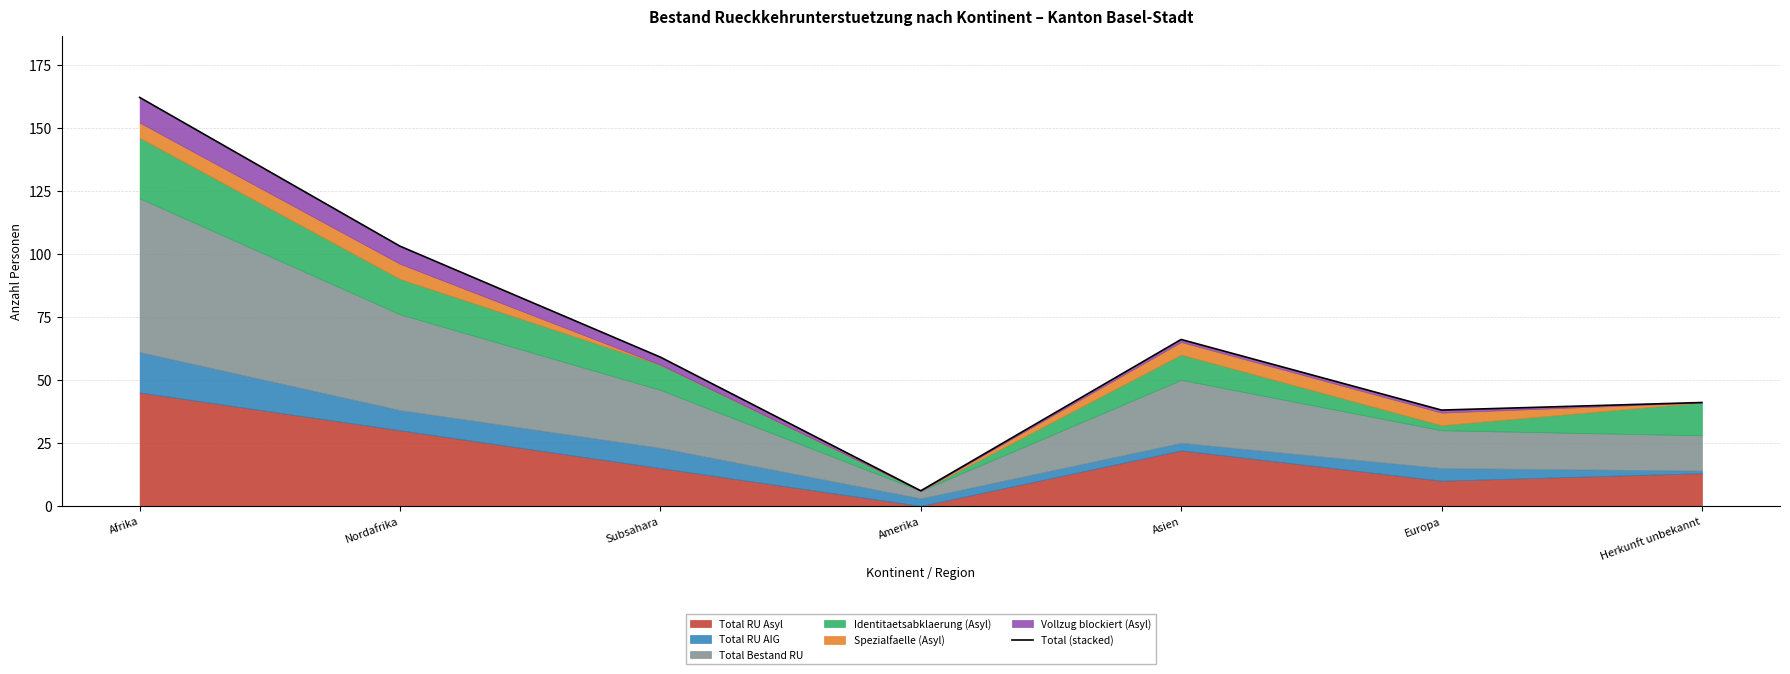

What is the maximum value shown in the chart?

162